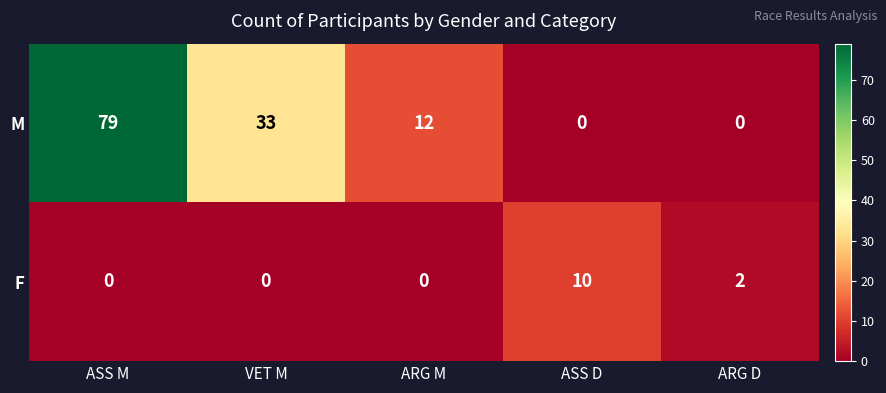

At which label is M closest to 39?

VET M